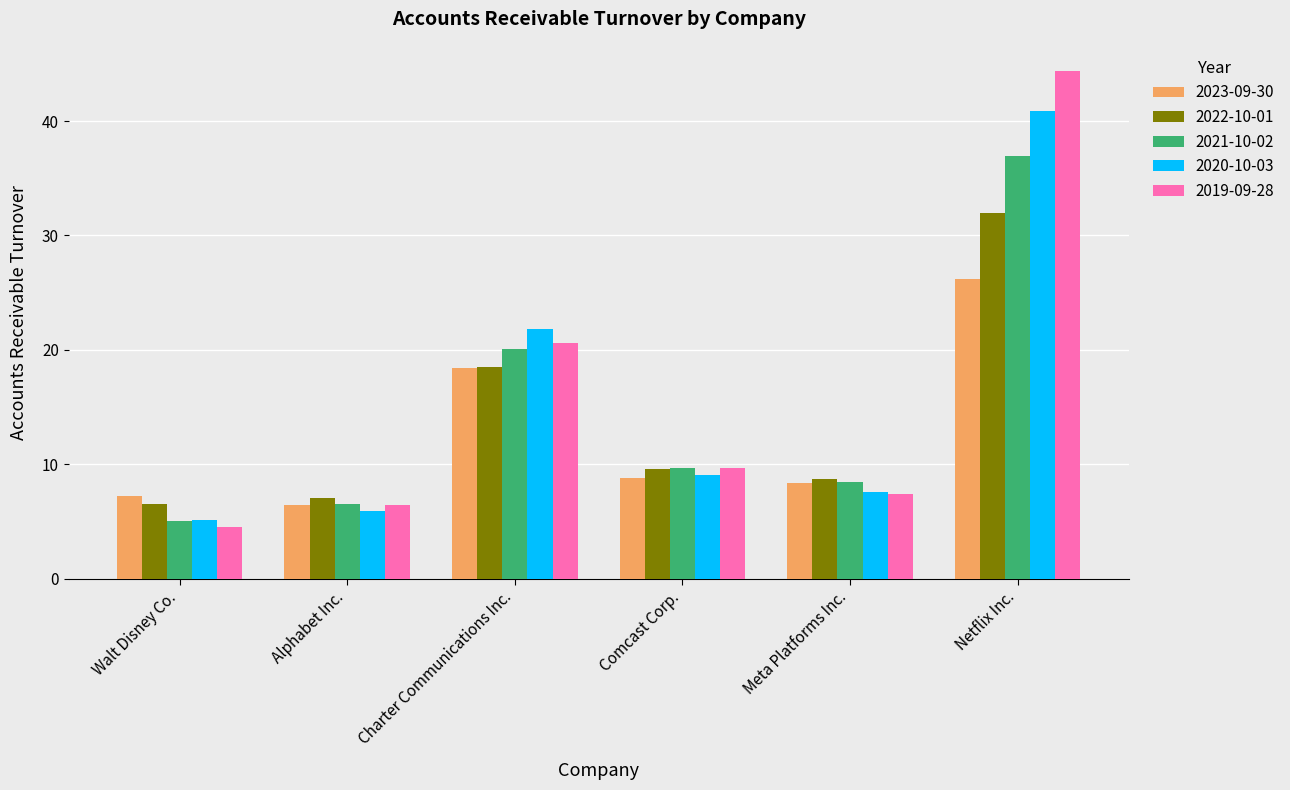

Is it true that 2023-09-30 equals 40.3 at Netflix Inc.?

False